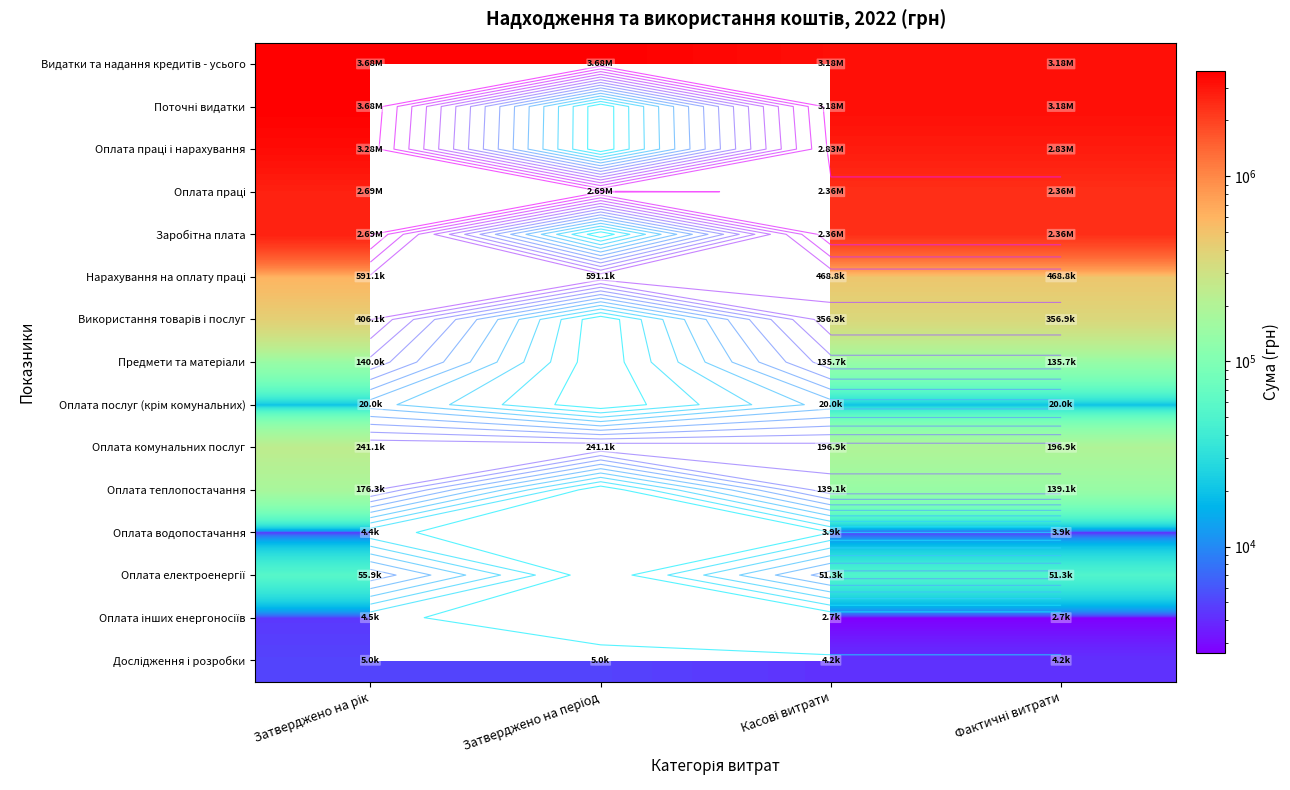

At how many categories does at least one series exceed 2560520?

4